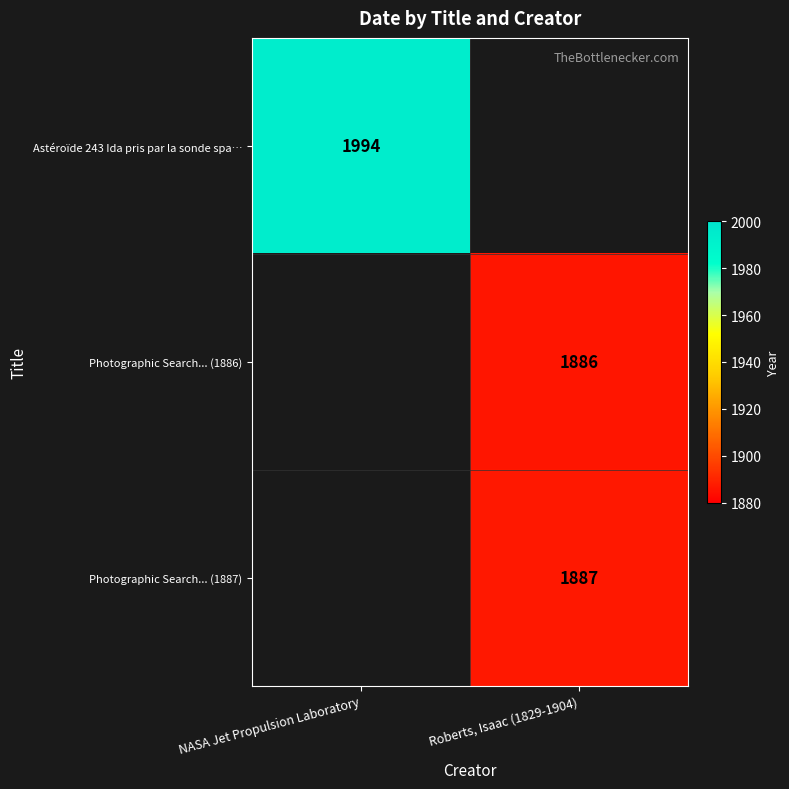

What is the greatest value displayed?

1994